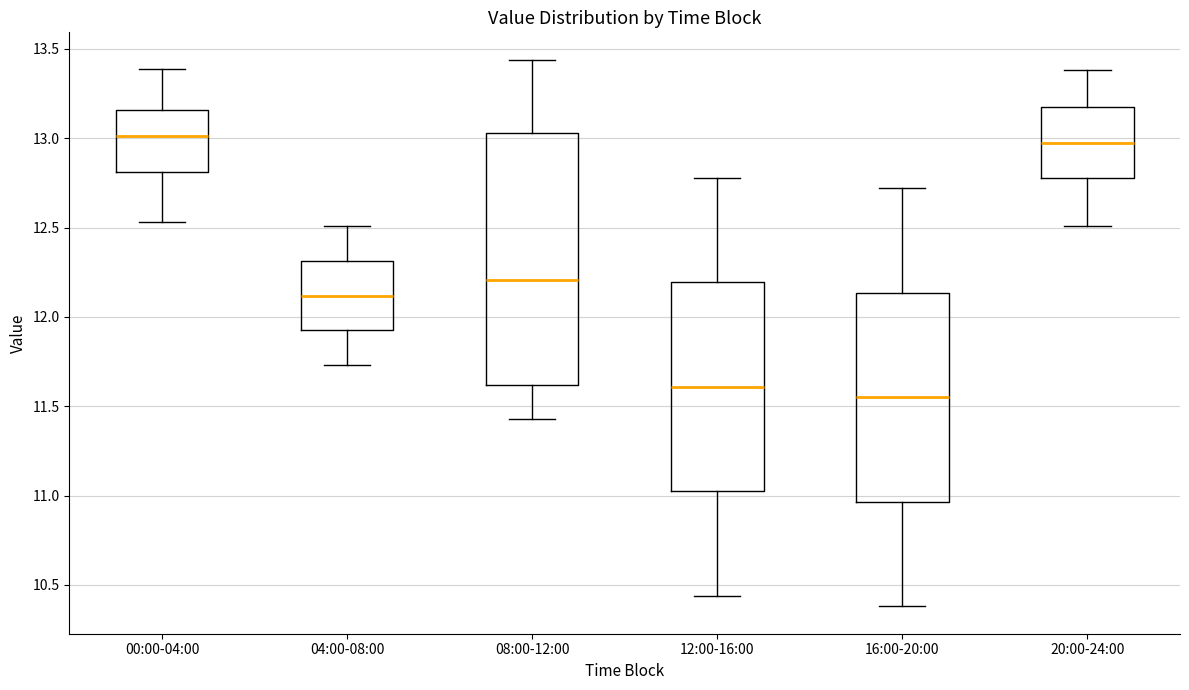

Which box's median line is the lowest?

16:00-20:00